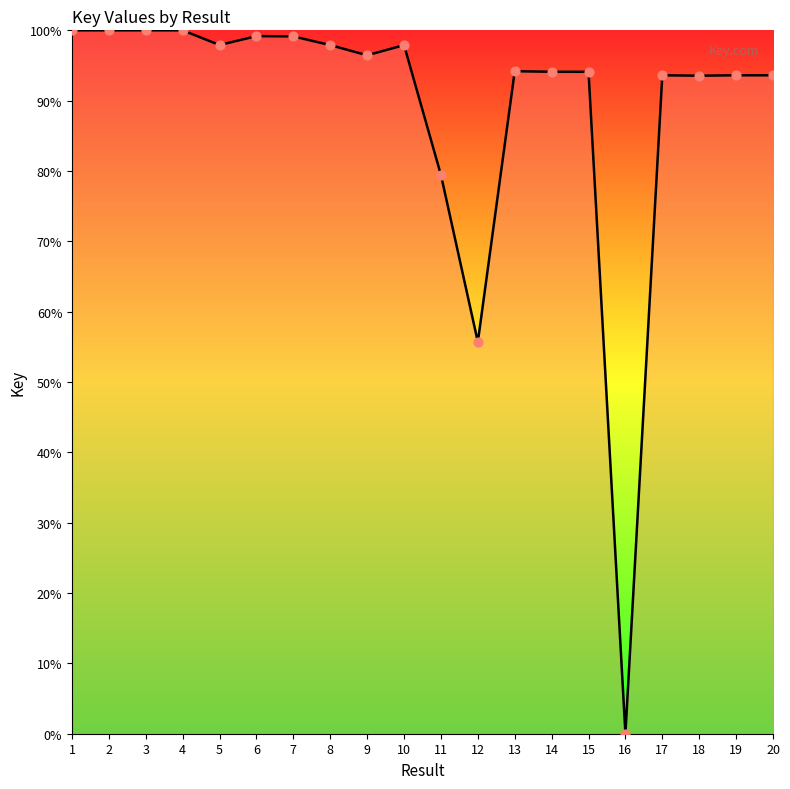

Which has a higher value, 1 or 7?

1